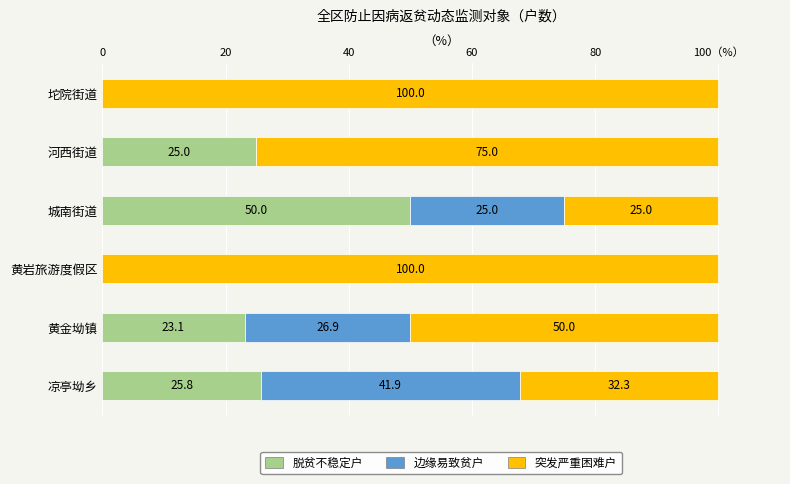

What are all the series names shown in the legend?

脱贫不稳定户, 边缘易致贫户, 突发严重困难户